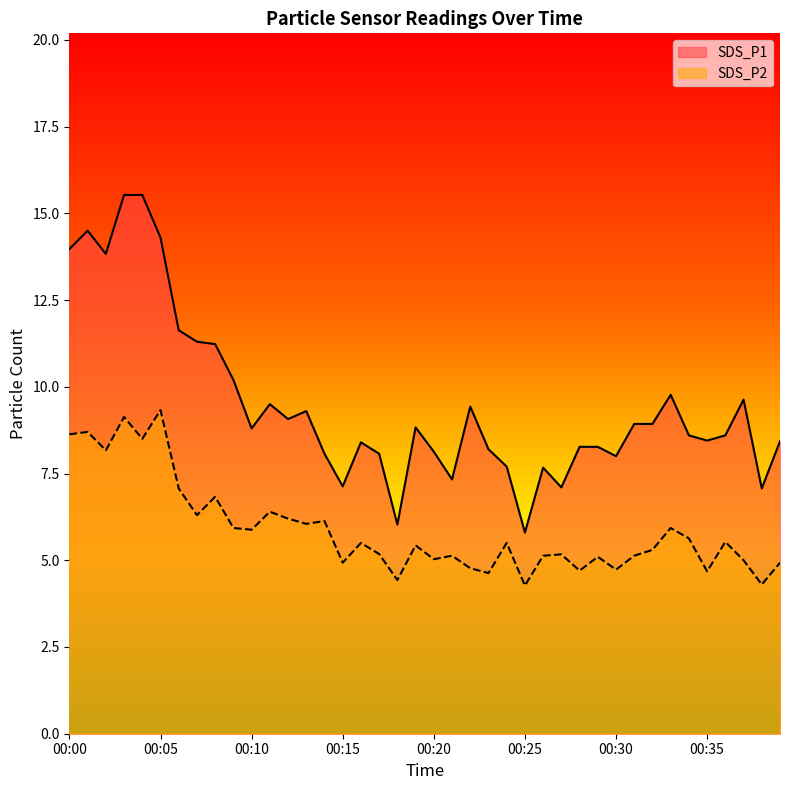

True or false: SDS_P1 has a value of 15.0 at 00:09.

False